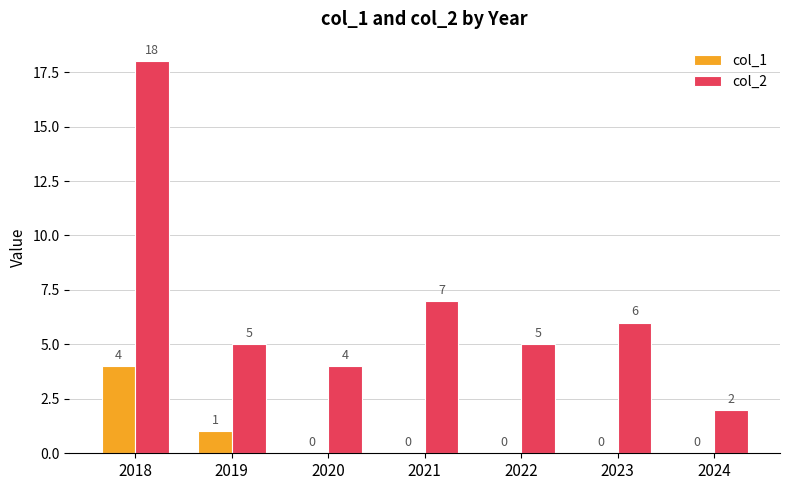

What is the sum of the col_2 values at 2023 and 2024?

8